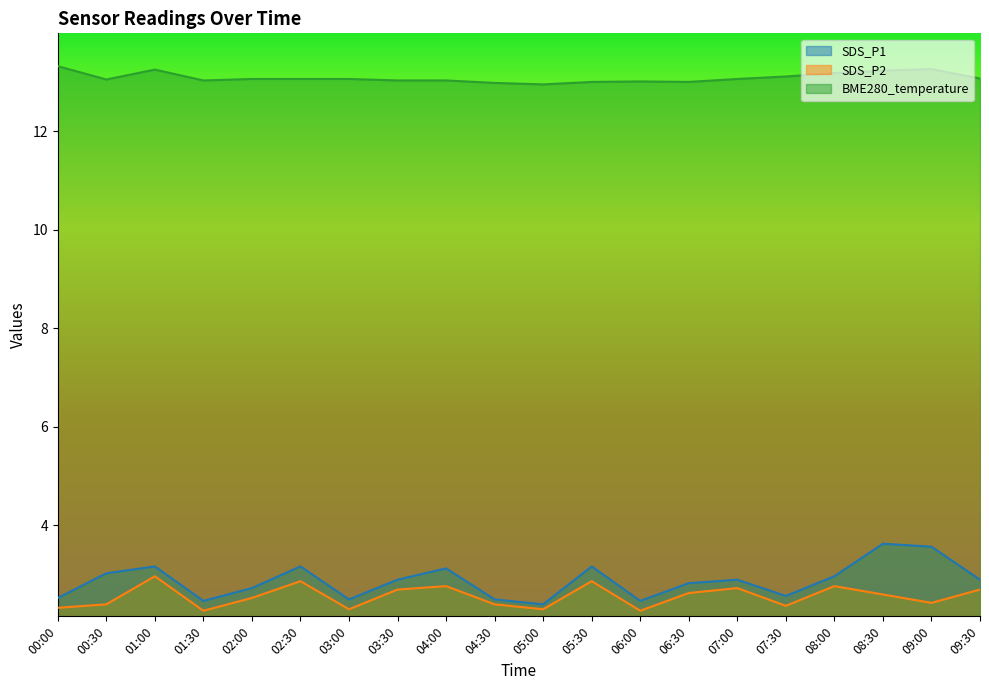

Rank the series at 08:00 from highest to lowest value.

BME280_temperature, SDS_P1, SDS_P2